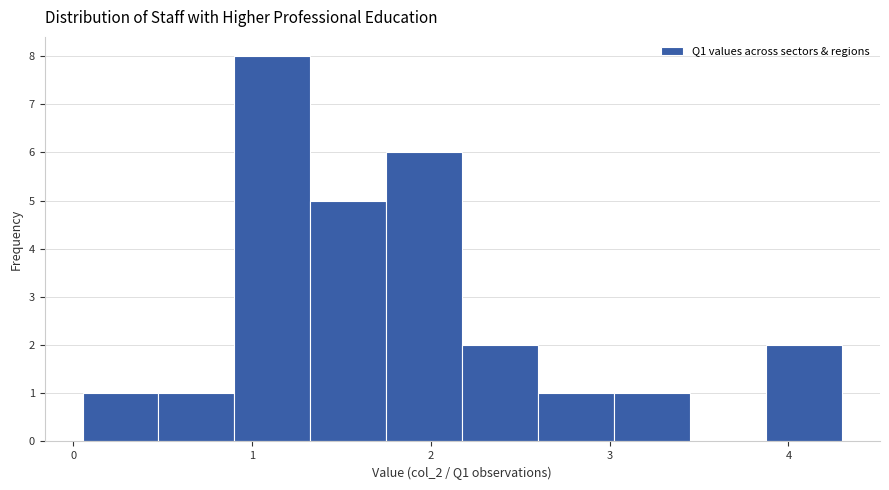

Reading left to right, list every bar in this chart as the range it spans on the x-axis followed by its height. Neither the bar edges nor the heights are printed on the chart, so give them approximately, as read against the axes.

0.1 to 0.5: 1
0.5 to 0.9: 1
0.9 to 1.3: 8
1.3 to 1.8: 5
1.8 to 2.2: 6
2.2 to 2.6: 2
2.6 to 3.0: 1
3.0 to 3.4: 1
3.4 to 3.9: 0
3.9 to 4.3: 2